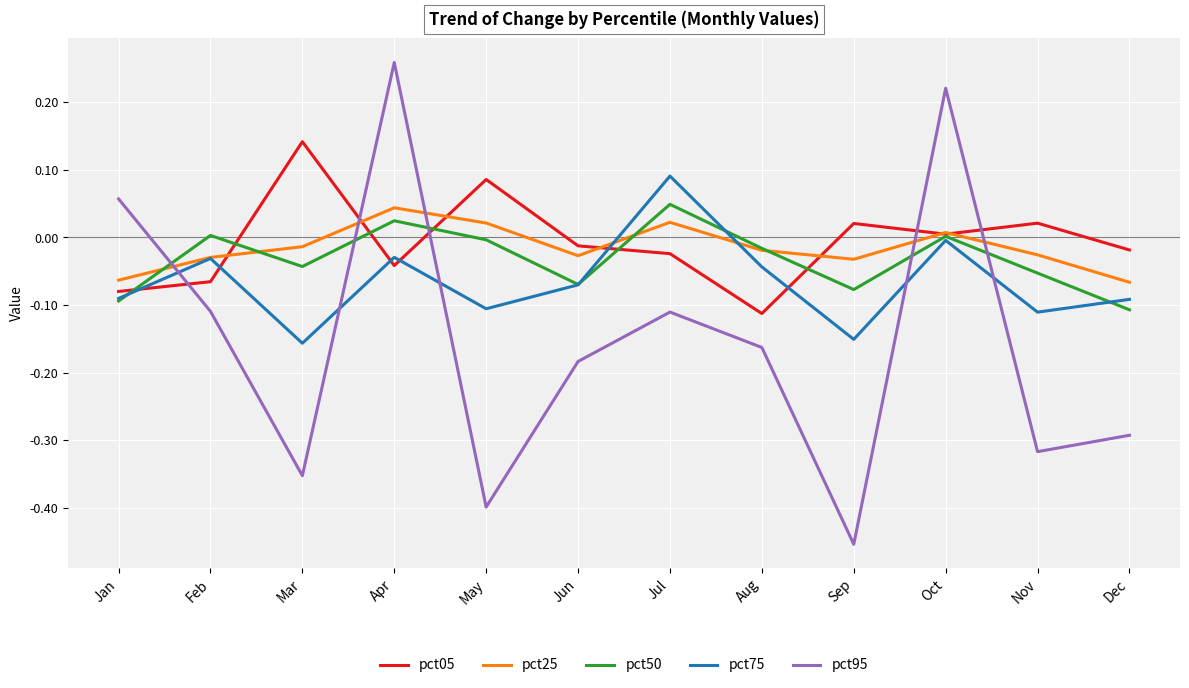

Does the chart display data point markers on the line(s)?

No